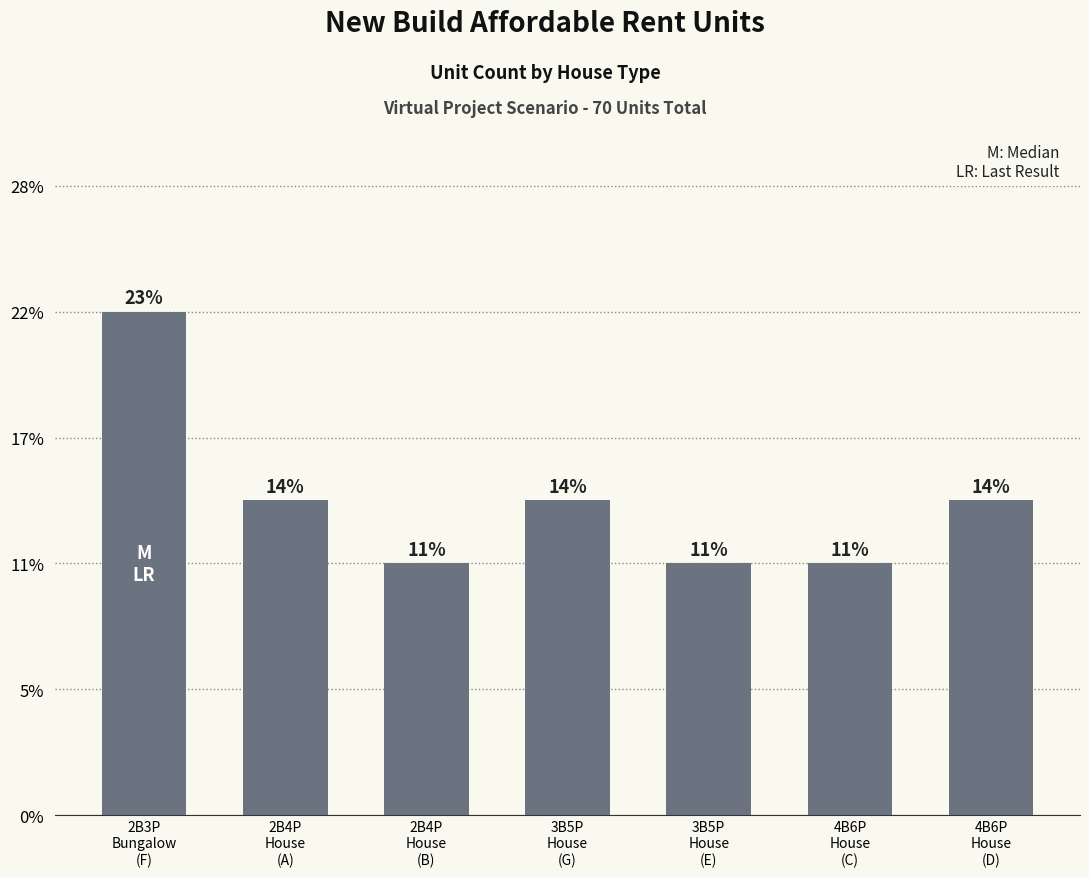

The value at 3B5P
House
(G) is 14. True or false?

False